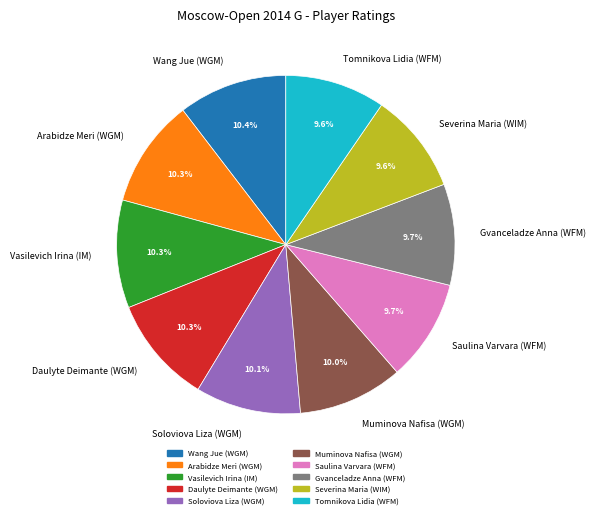

Does Arabidze Meri (WGM) account for over 50% of the chart?

No